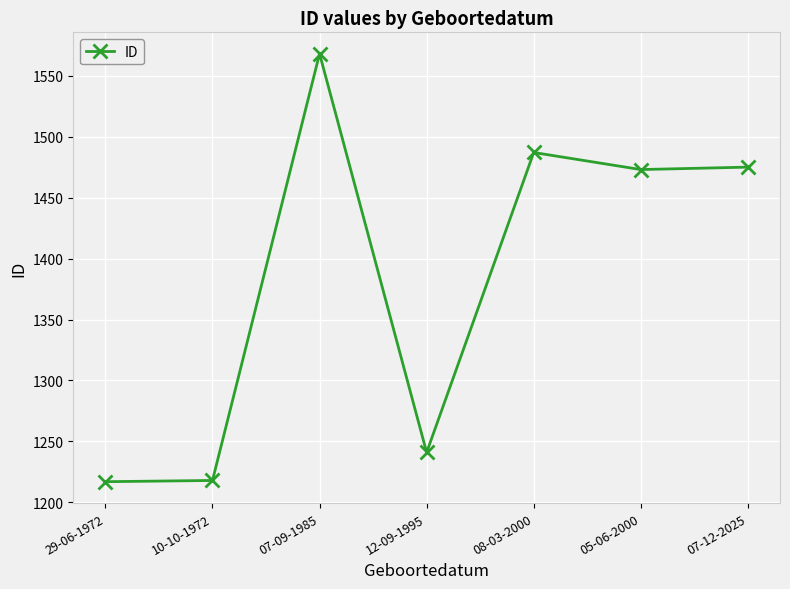

How many data points are less than 1473?

3